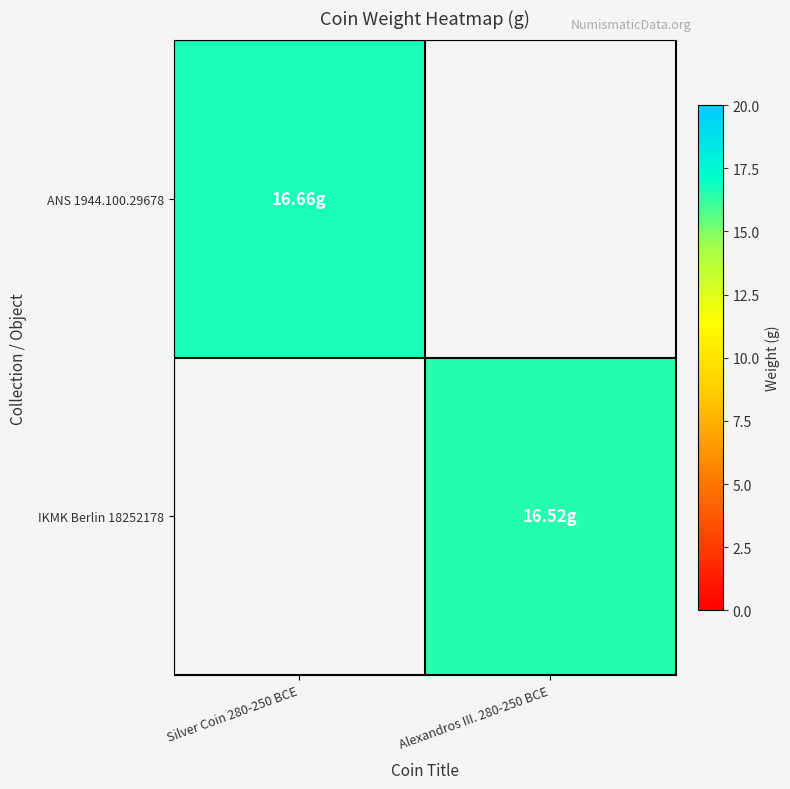

Which category has the lowest value across all series?

Alexandros III. 280-250 BCE